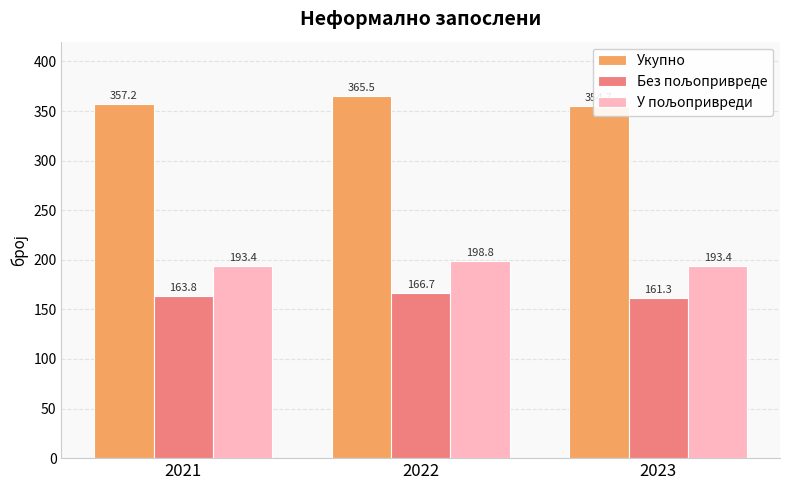

Reading right to left, transcribe all the data shown in this chart.

Укупно: 354.7	365.5	357.2
Без пољопривреде: 161.3	166.7	163.8
У пољопривреди: 193.4	198.8	193.4